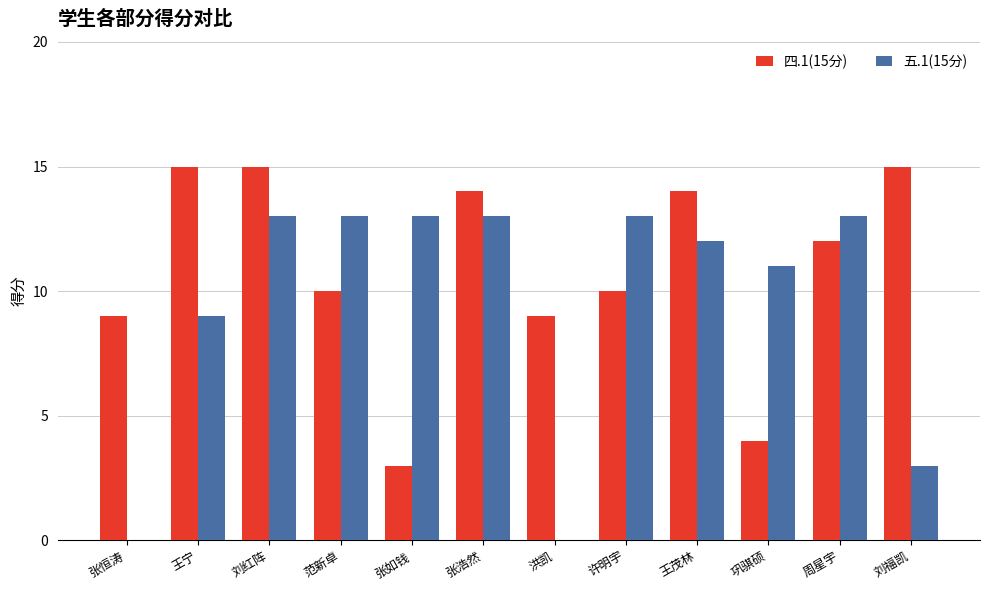

At which category is the sum across all series the highest?

刘红阵